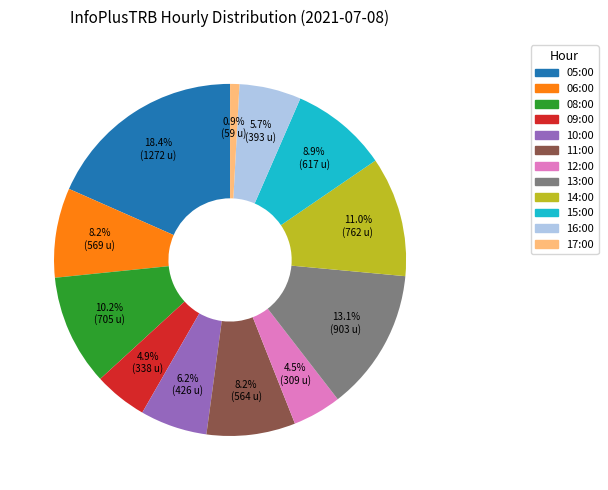

True or false: 13:00 accounts for 13% of the total.

True